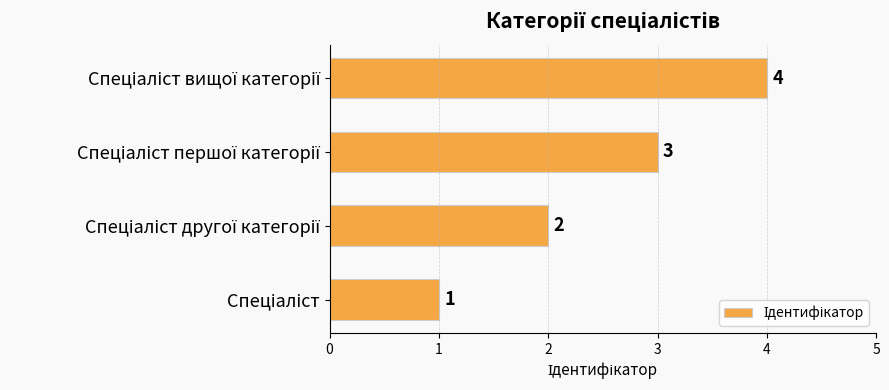

What is the difference between the maximum and minimum values?

3